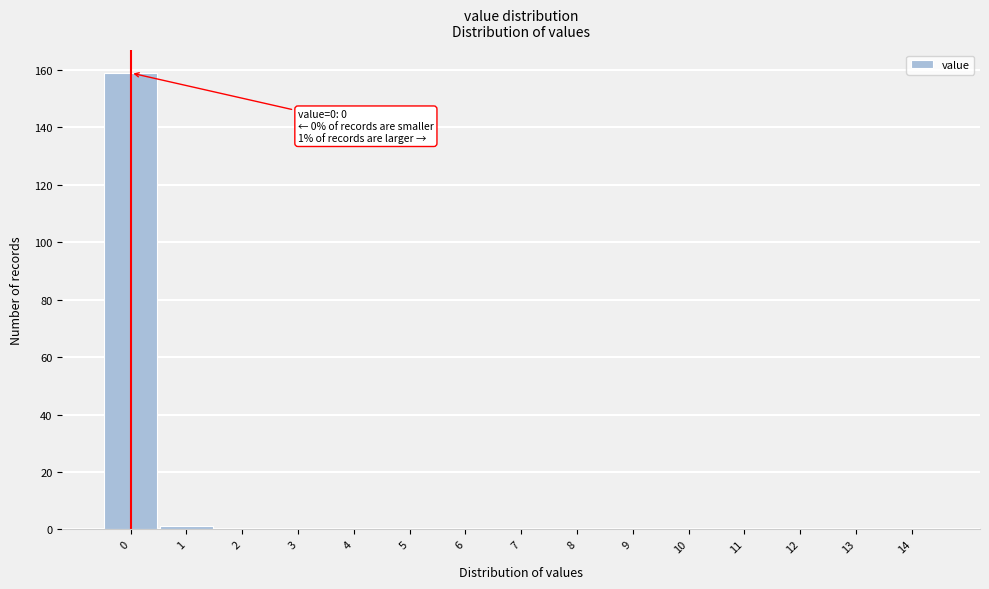

Over which range of the x-axis is the bar tallest?

-0.5 to 0.5